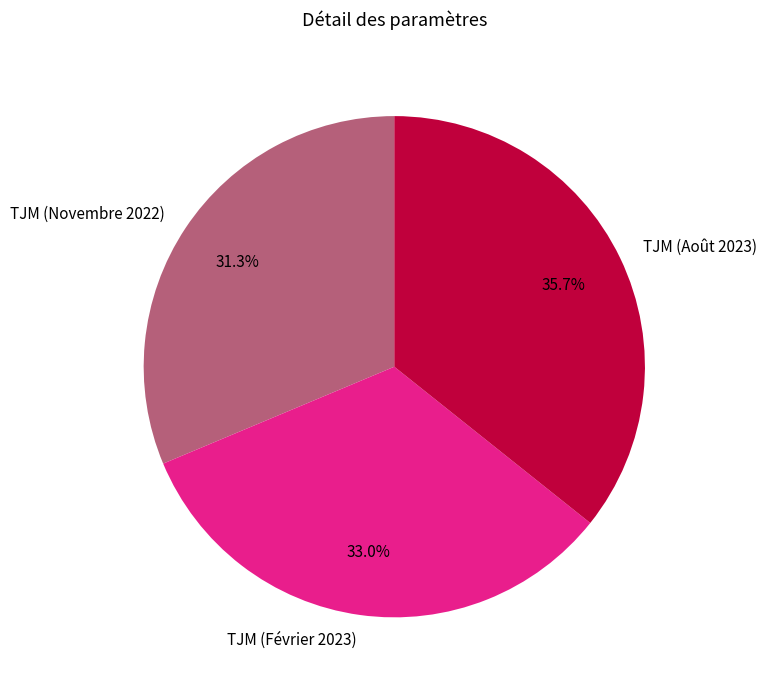

To the nearest percent, what is the average slice percentage?

33%